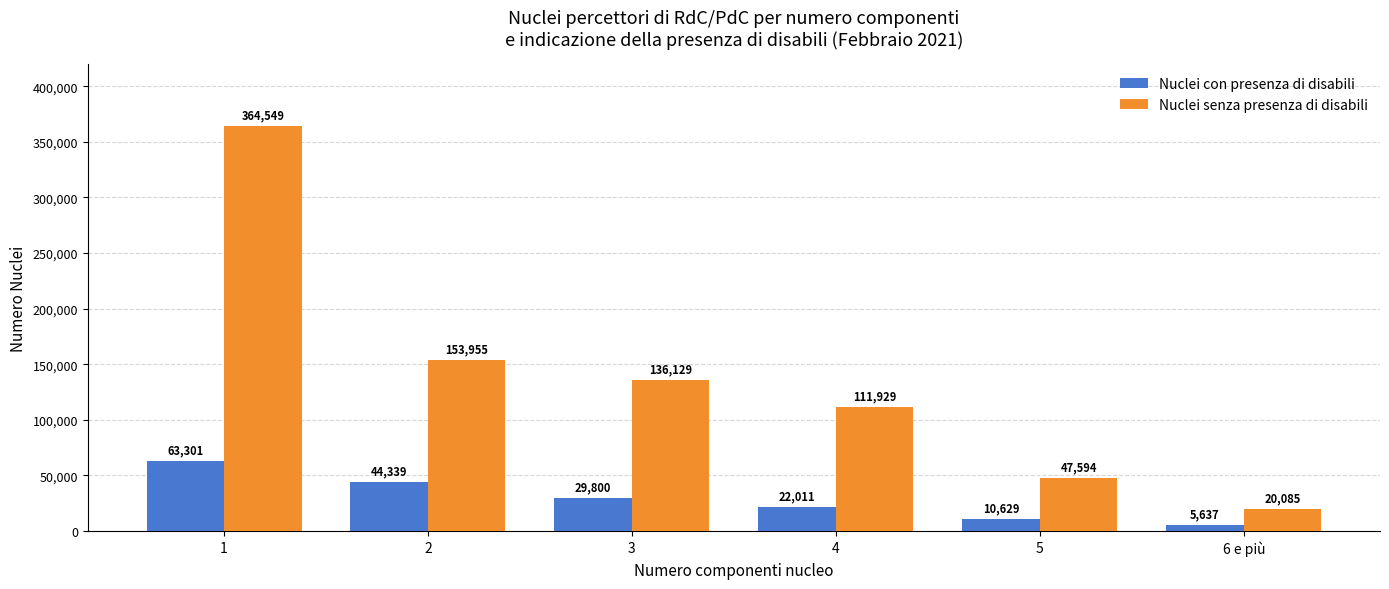

Which series has the widest spread of values?

Nuclei senza presenza di disabili